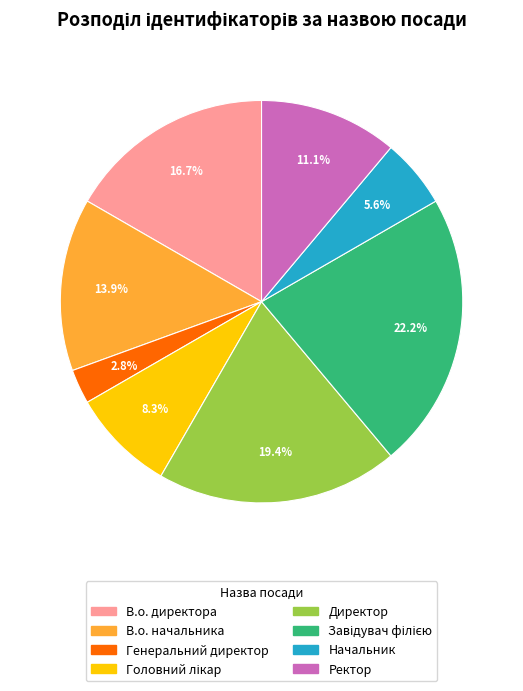

Approximately how many times larger is the value at Ректор compared to Директор?

0.6